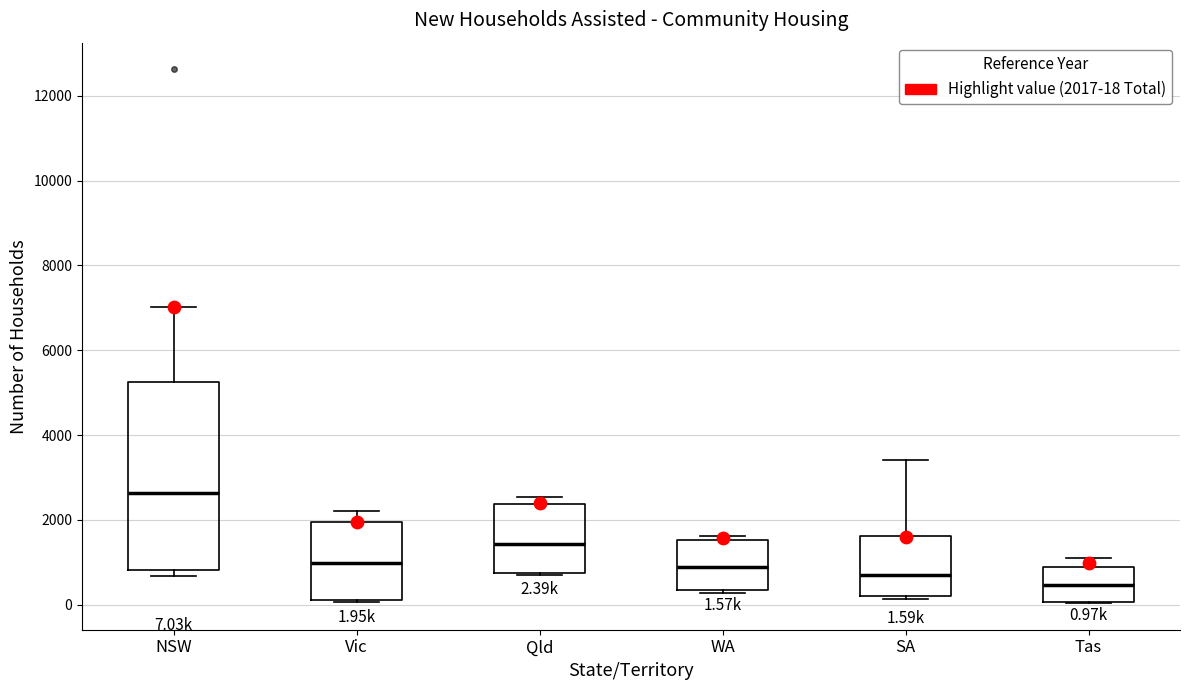

Which box's median line is the highest?

NSW